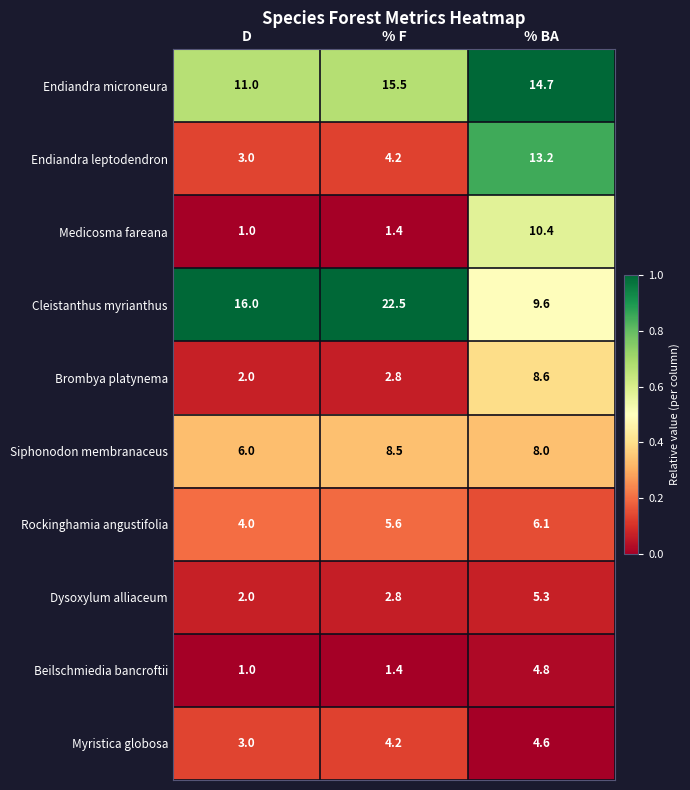

Reading left to right, what are all the values shown in this chart?

Endiandra microneura: 11.0	15.5	14.7
Endiandra leptodendron: 3.0	4.2	13.2
Medicosma fareana: 1.0	1.4	10.4
Cleistanthus myrianthus: 16.0	22.5	9.6
Brombya platynema: 2.0	2.8	8.6
Siphonodon membranaceus: 6.0	8.5	8.0
Rockinghamia angustifolia: 4.0	5.6	6.1
Dysoxylum alliaceum: 2.0	2.8	5.3
Beilschmiedia bancroftii: 1.0	1.4	4.8
Myristica globosa: 3.0	4.2	4.6